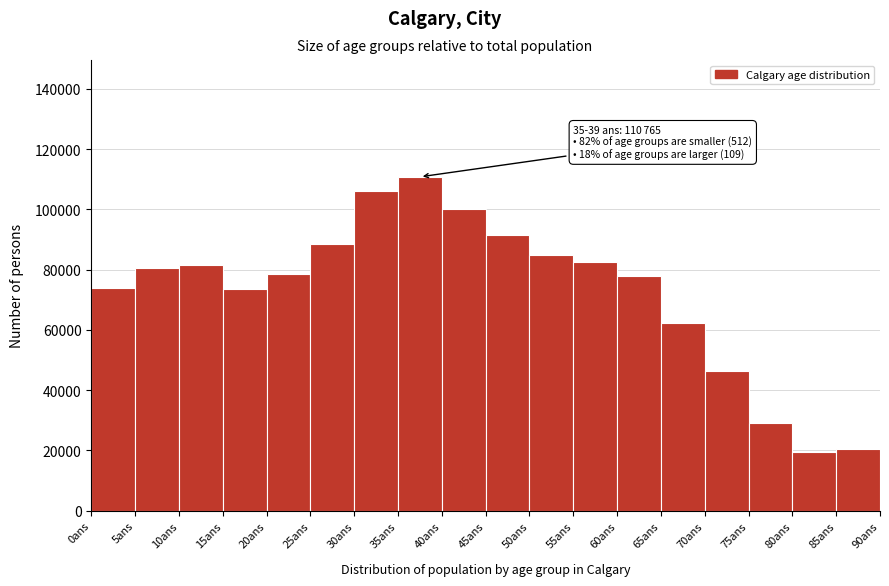

Over which range of the x-axis is the bar tallest?

35 to 40